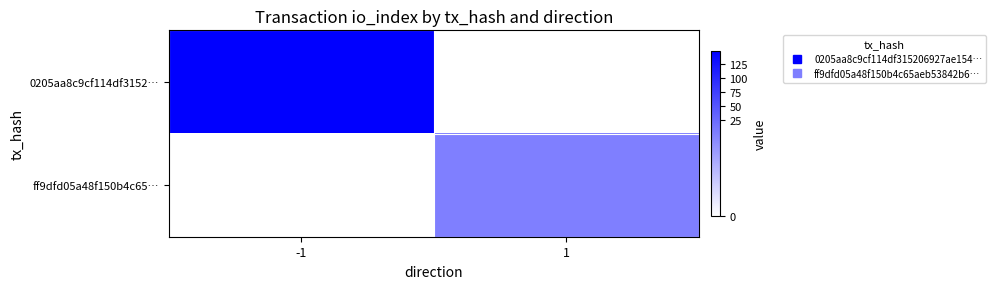

List the series in order of their peak value, lowest first.

ff9dfd05a48f150b4c65…, 0205aa8c9cf114df3152…